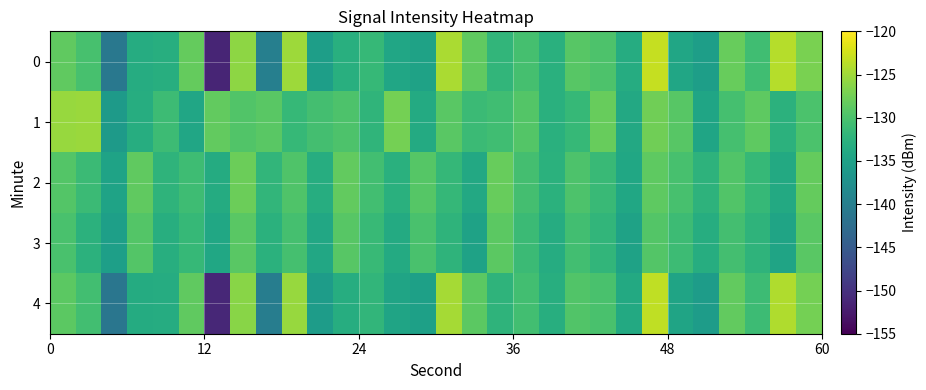

List the series in order of their peak value, lowest first.

3, 2, 1, 4, 0